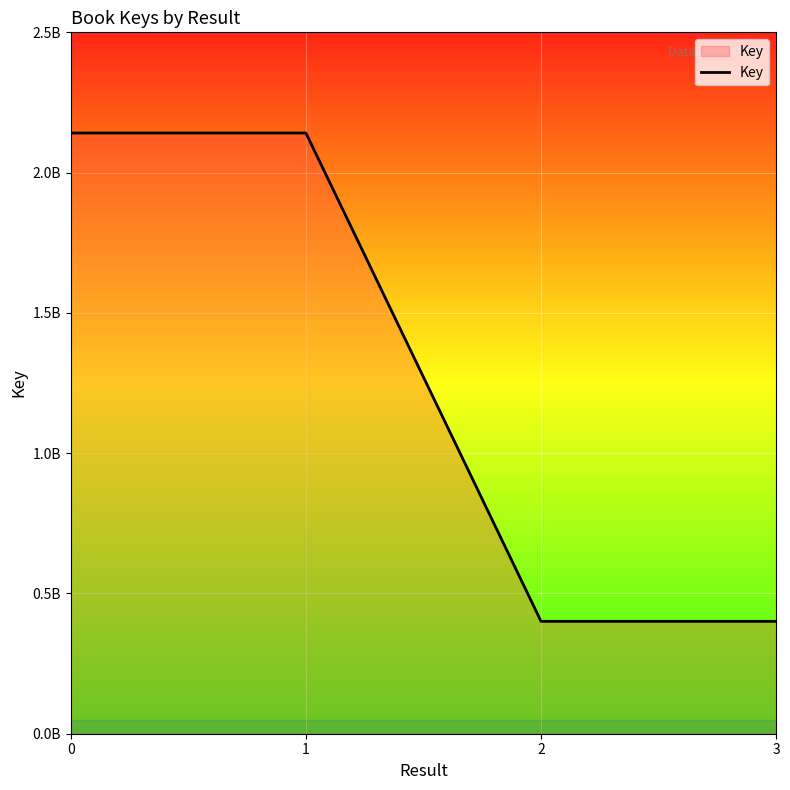

Rank the categories by value from highest to lowest.

0, 1, 2, 3